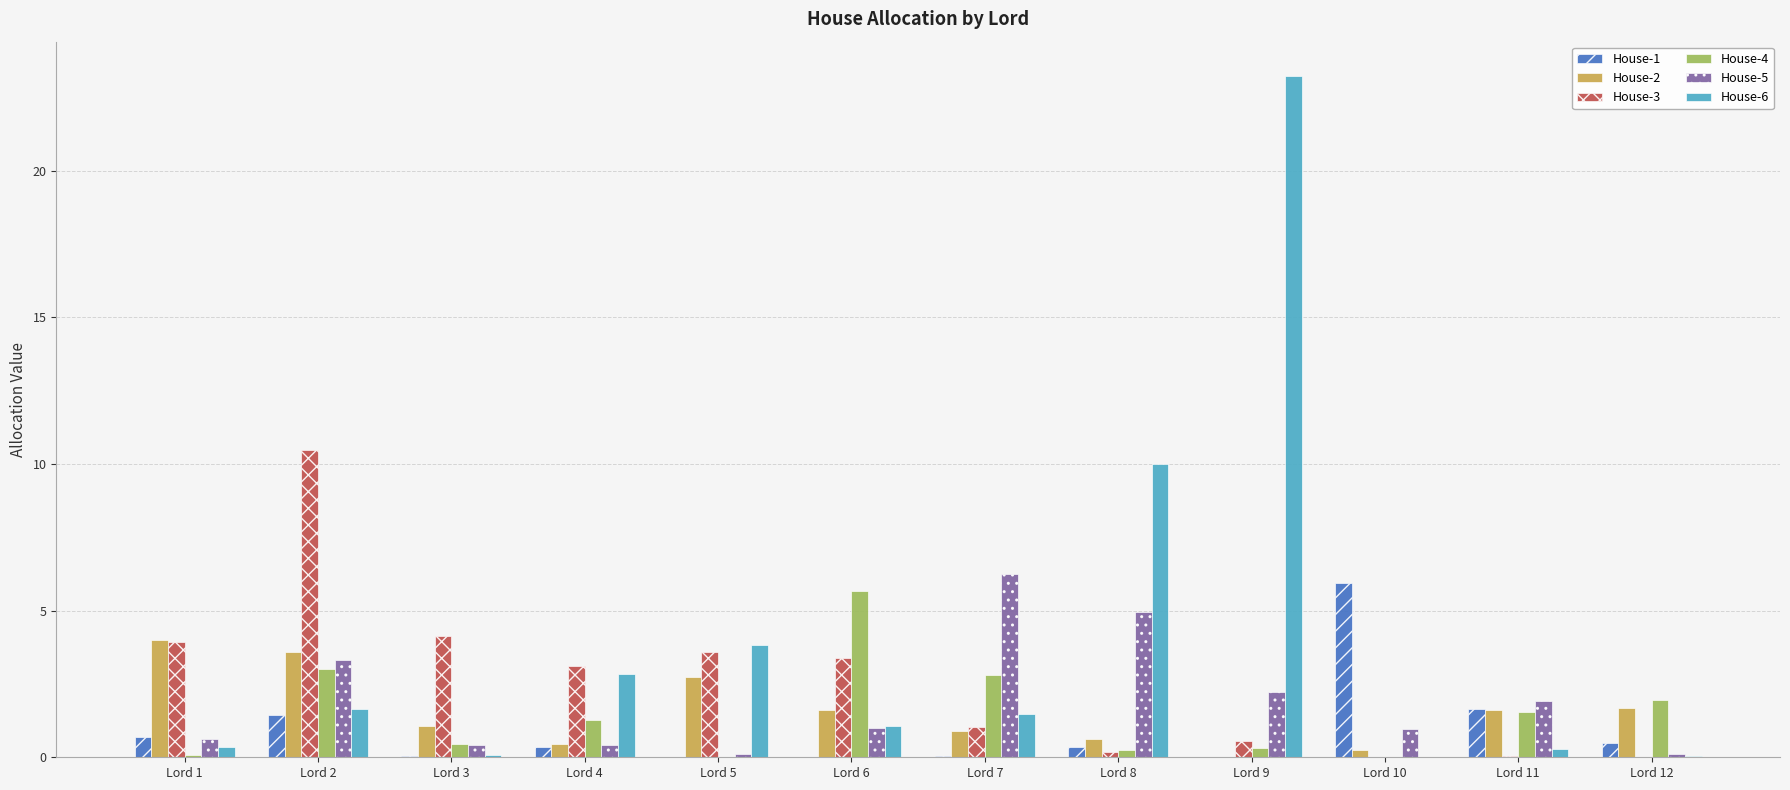

What is the average value of the House-6 series?

3.7